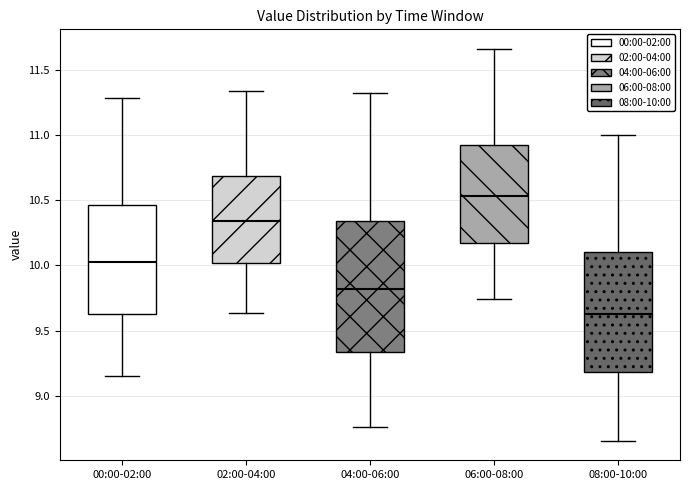

Where does the upper whisker of the box for 08:00-10:00 end on the y-axis? The values are not printed on the chart, so give them approximately, as read against the axis.

11.00